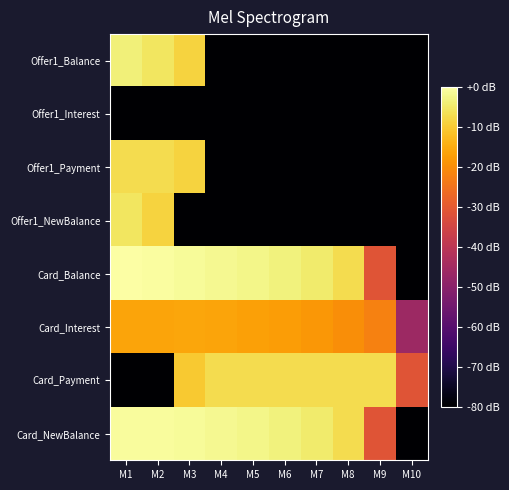

What is the total value across all series at M9?

-411.3